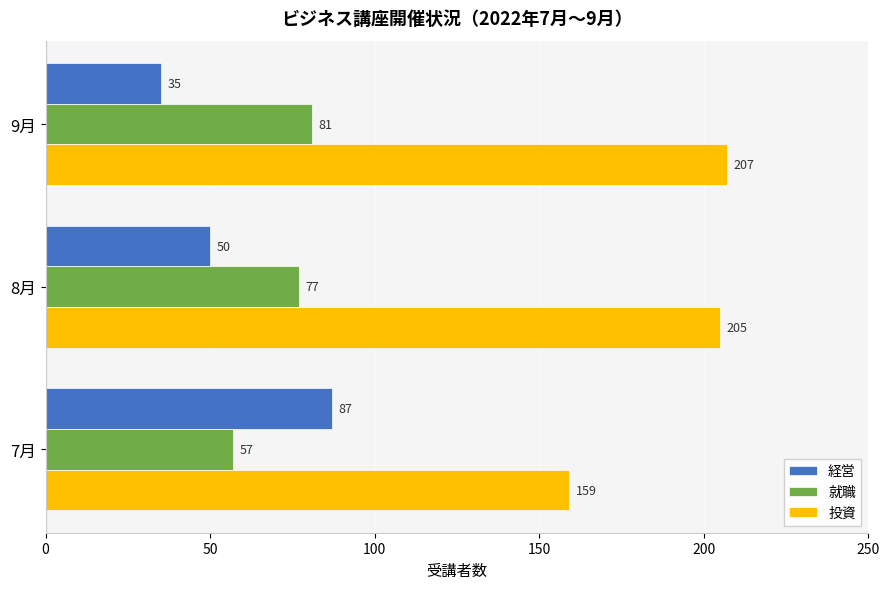

Which series has the widest spread of values?

経営